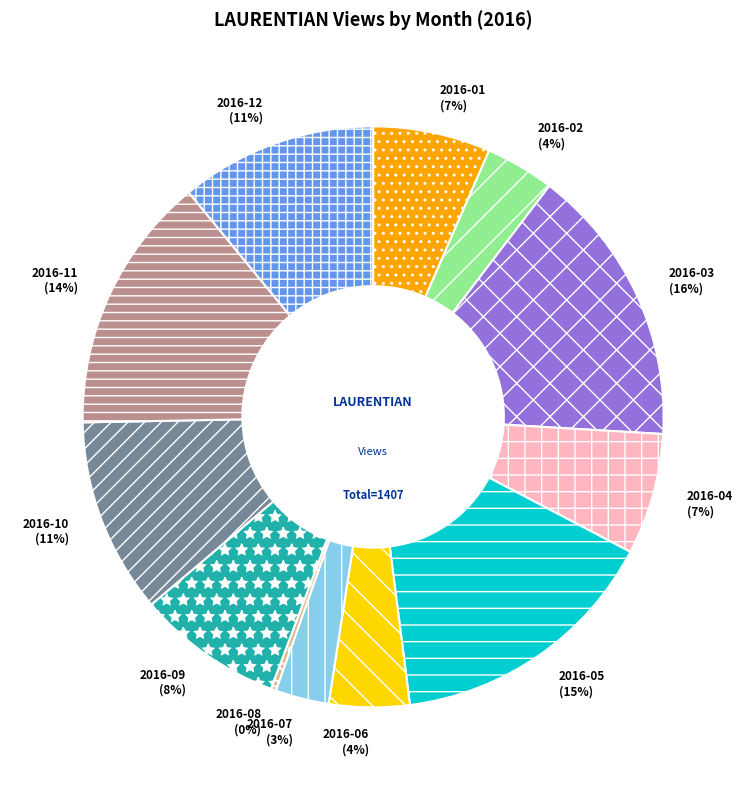

Which category has the smallest portion of the pie?

2016-08